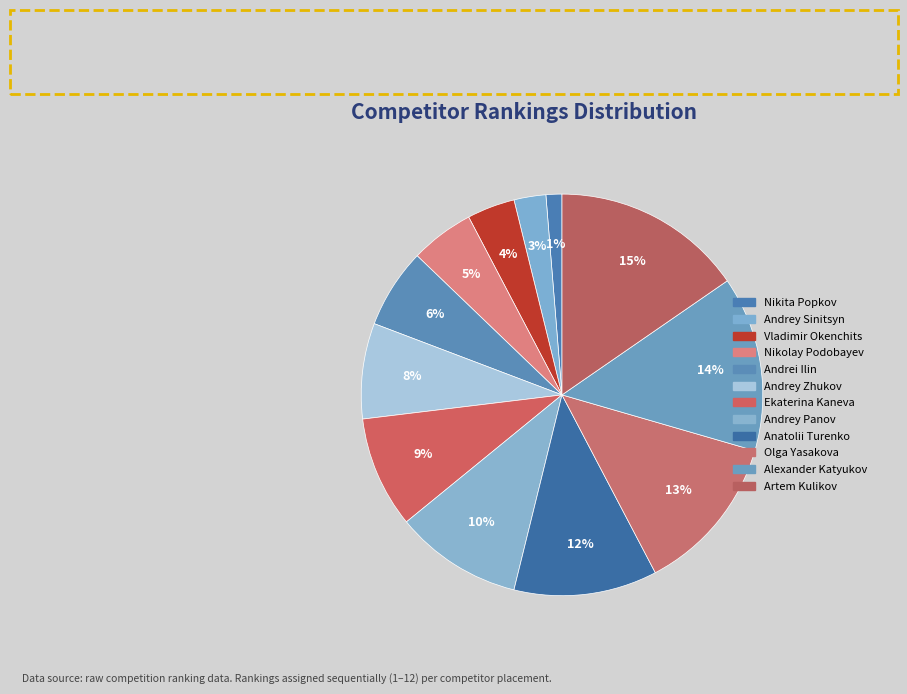

Does Nikita Popkov represent more than half of the total?

No